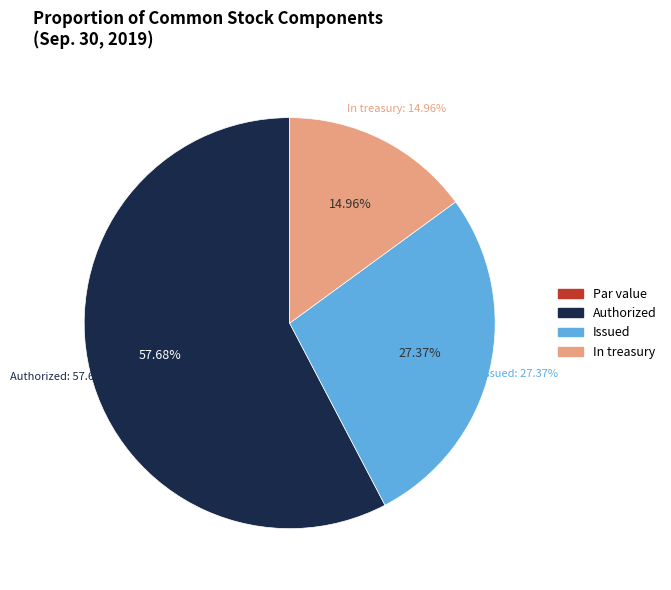

To the nearest percent, what percentage of the pie is Common stock in treasury, shares?

15%